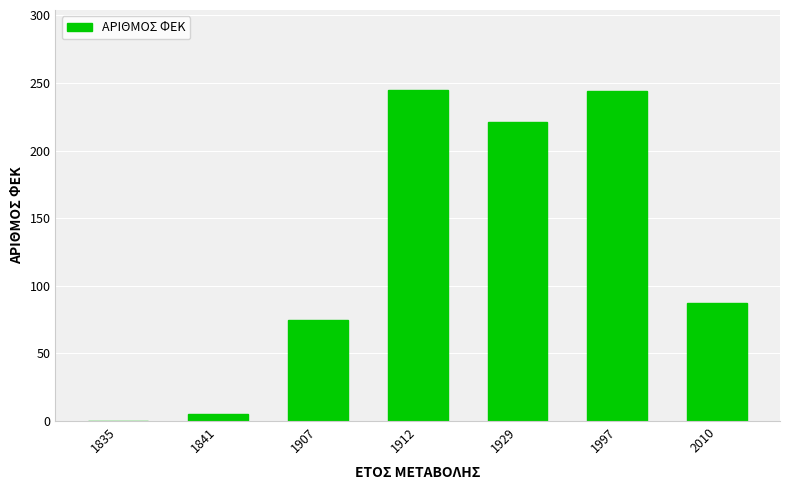

Where does the data first go above 87?

1912